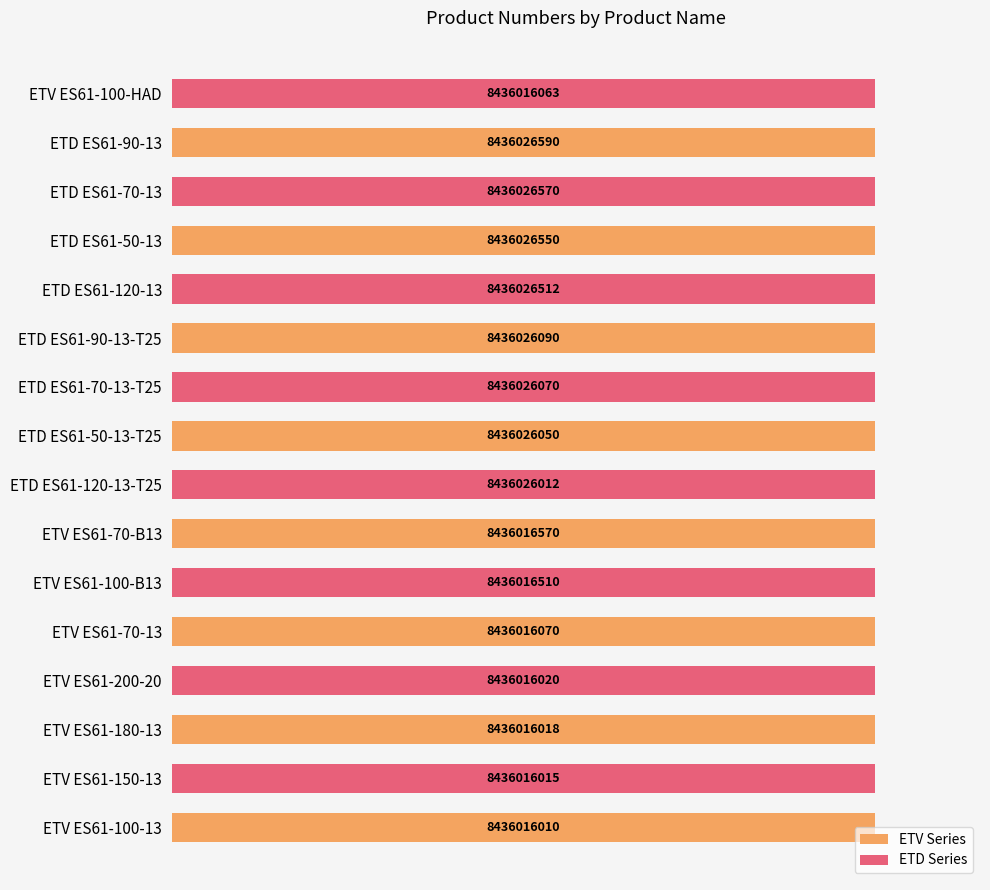

What are all the series names shown in the legend?

ETV Series, ETD Series